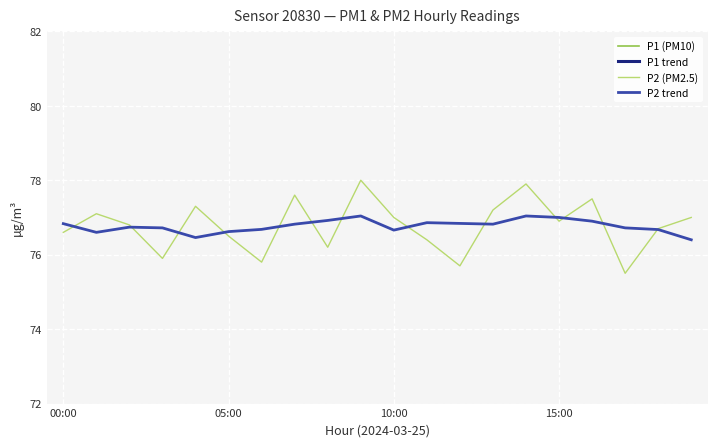

How many data points in P1 (PM10) are above 325?

16